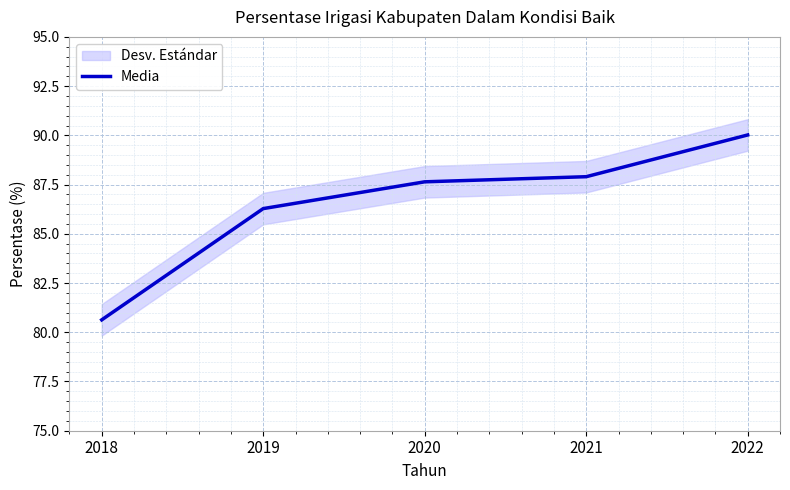

True or false: there are more than 0 points higher than both neighbors.

False